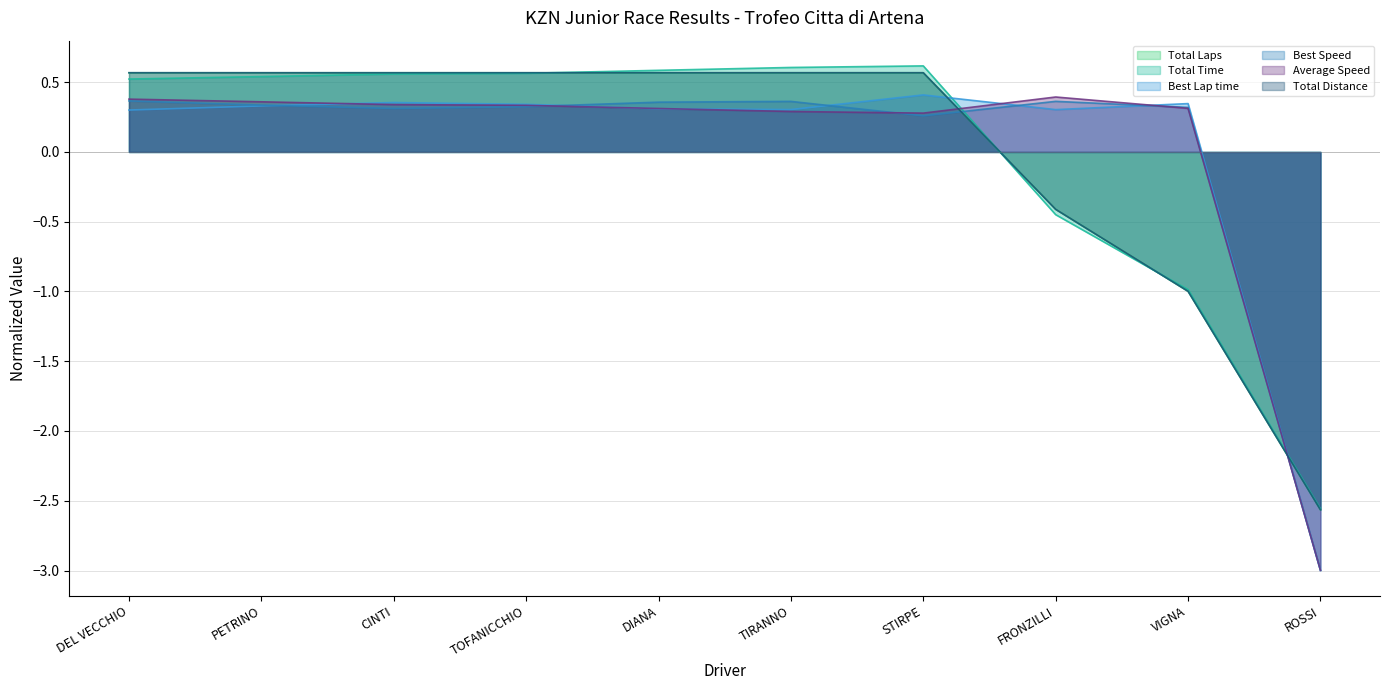

What position from the left is TIRANNO?

6